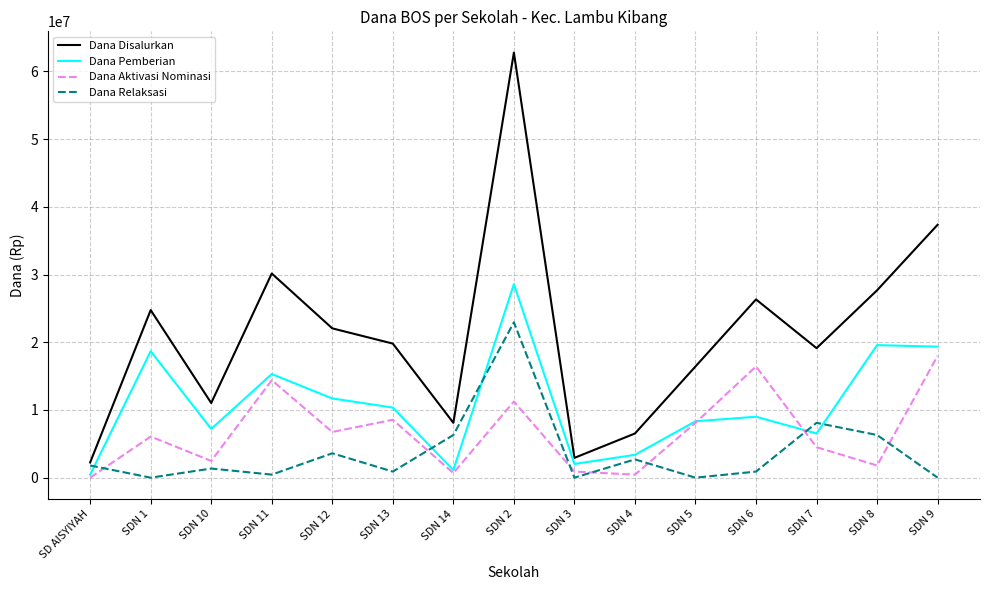

What value does the Dana Aktivasi Nominasi series have at SDN 10, to the nearest 100?

2475000